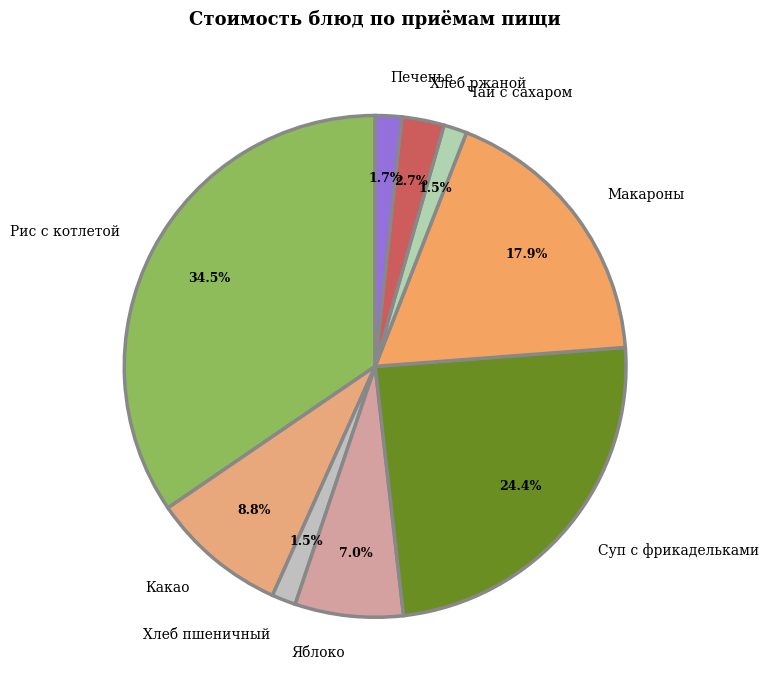

Which has a higher value, Хлеб ржаной or Яблоко?

Яблоко